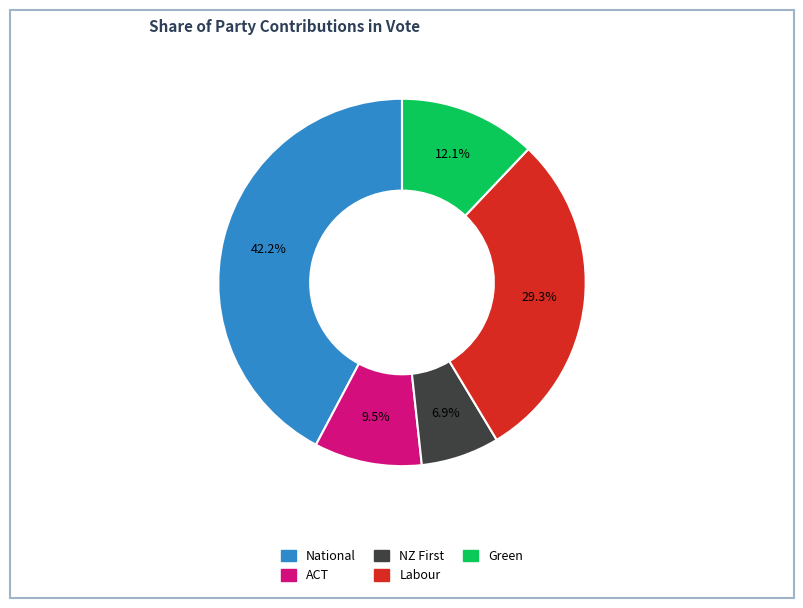

Count the number of slices in the pie.

5